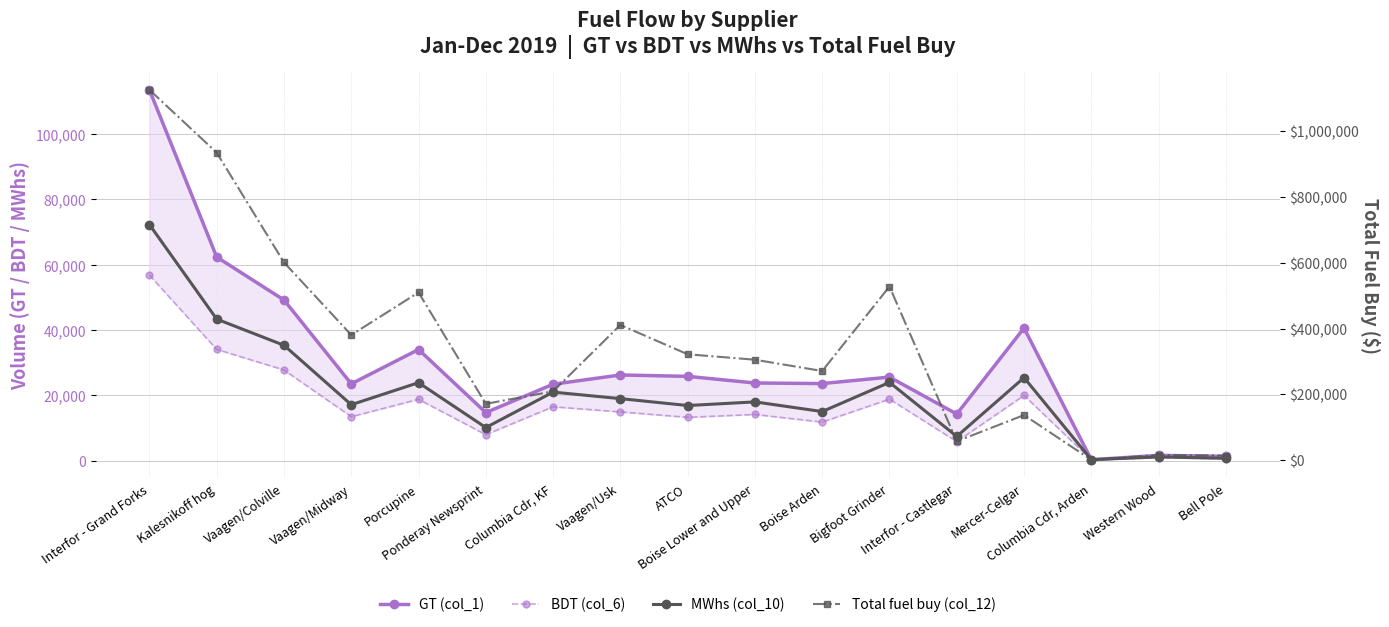

What is the difference between the second highest and second lowest values in the MWhs (col_10) series?

42599.3